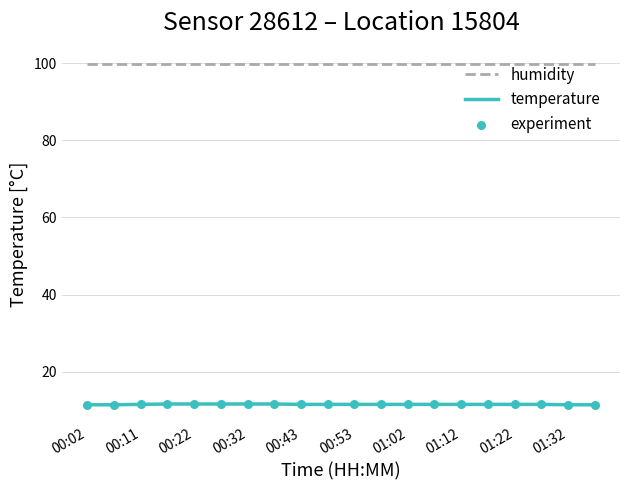

At how many categories does at least one series exceed 95?

20